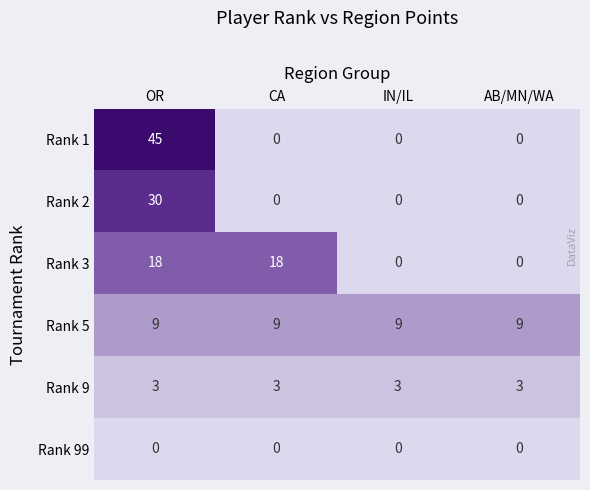

Reading right to left, extract all data points from this chart.

Rank 1: AB/MN/WA=0	IN/IL=0	CA=0	OR=45
Rank 2: AB/MN/WA=0	IN/IL=0	CA=0	OR=30
Rank 3: AB/MN/WA=0	IN/IL=0	CA=18	OR=18
Rank 5: AB/MN/WA=9	IN/IL=9	CA=9	OR=9
Rank 9: AB/MN/WA=3	IN/IL=3	CA=3	OR=3
Rank 99: AB/MN/WA=0	IN/IL=0	CA=0	OR=0